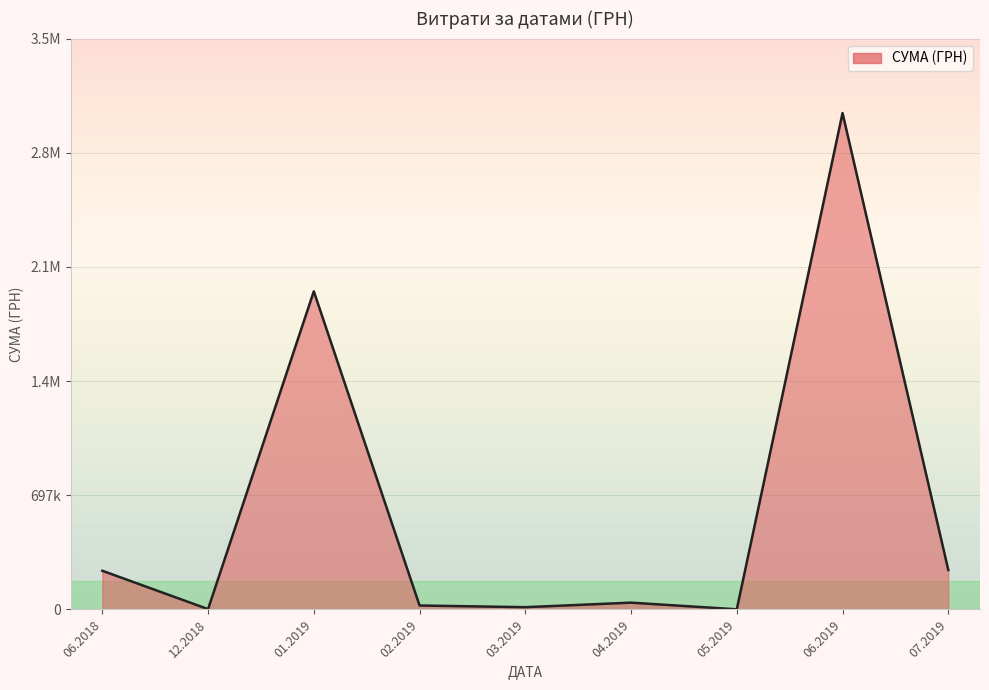

Does the chart have visible grid lines?

Yes